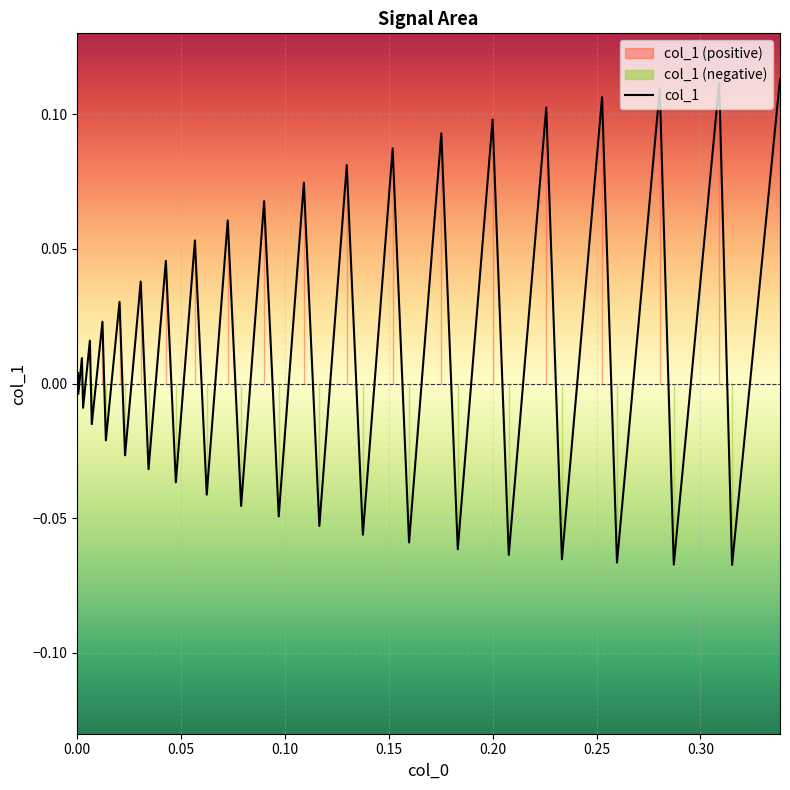

How many interior local peaks (higher than both neighbors) does the data have?

19